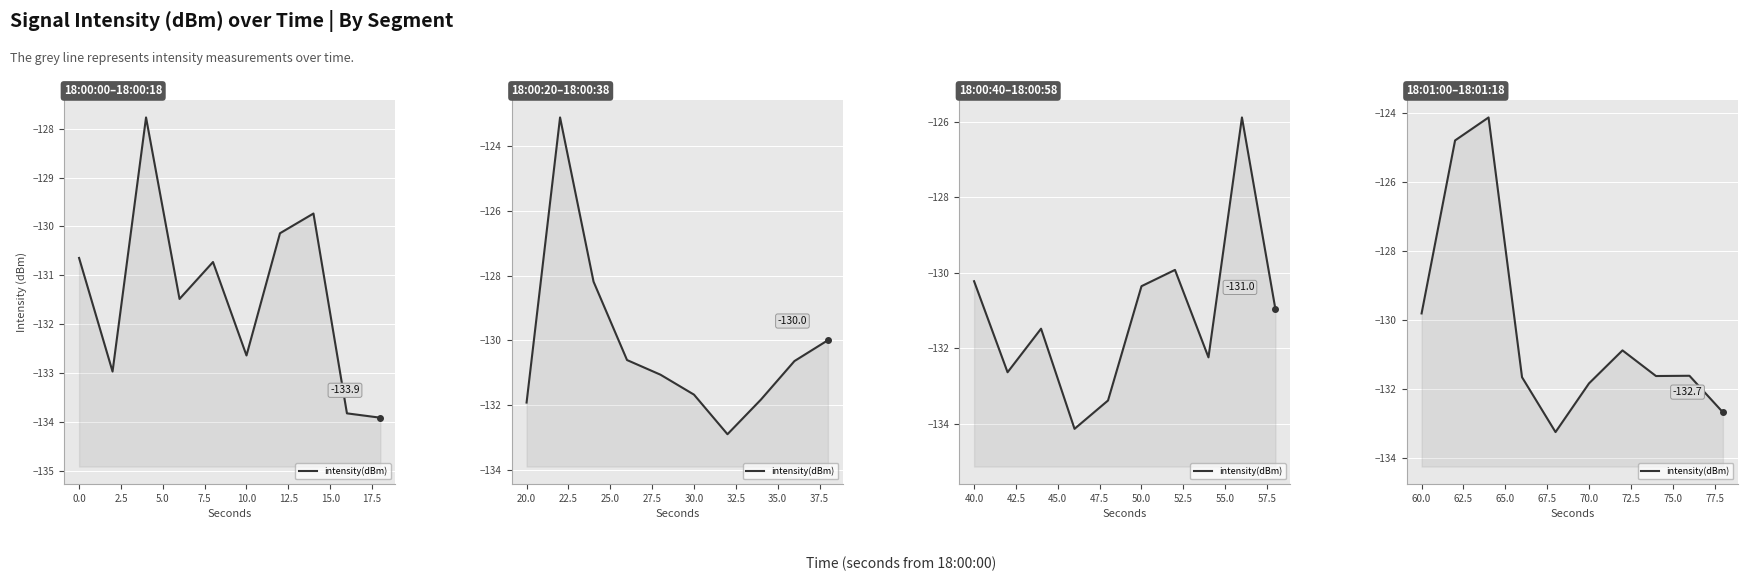

How many data points in Segment 2 are above -130?

3